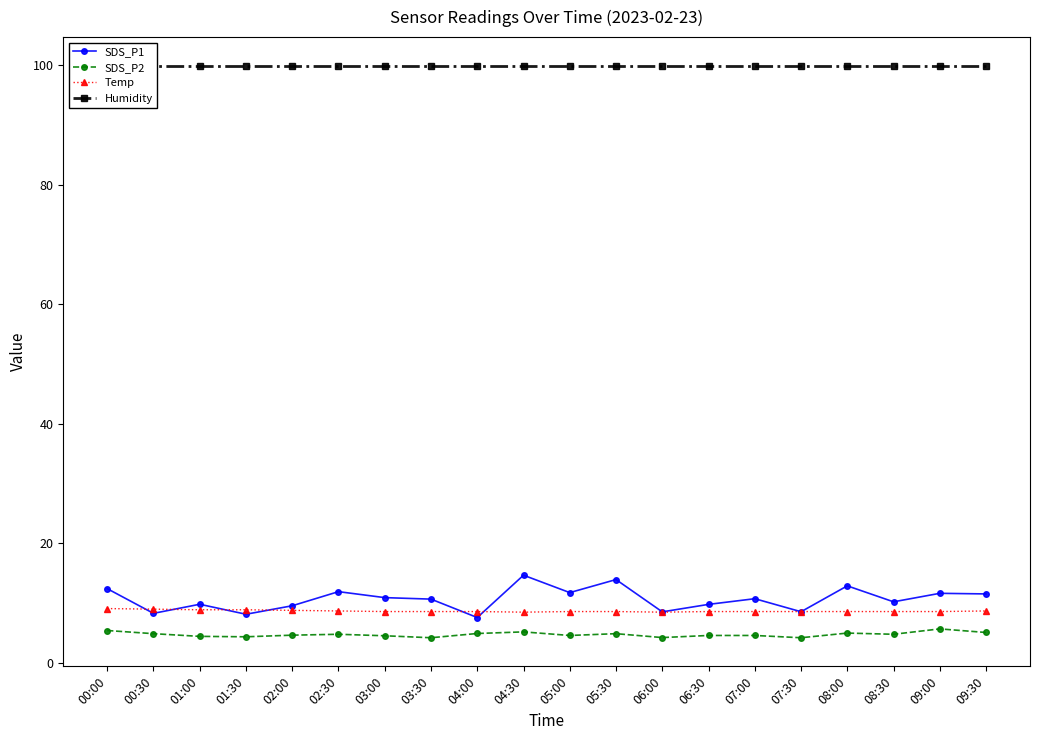

The value of Temp at 04:00 is 3.1. True or false?

False